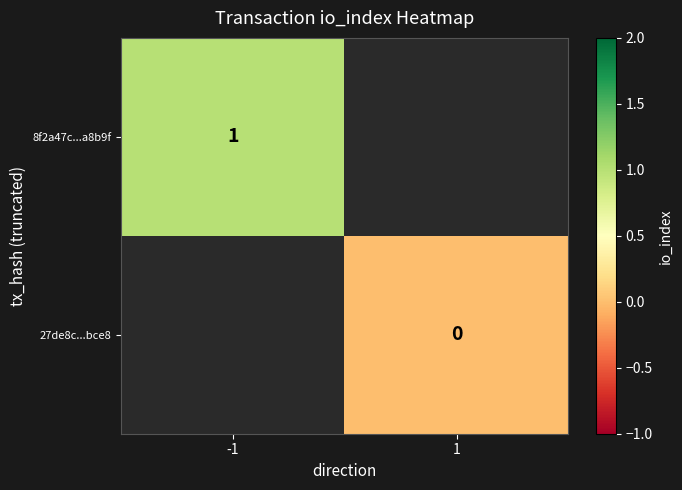

The 8f2a47c...a8b9f series shows 1 at -1. True or false?

True